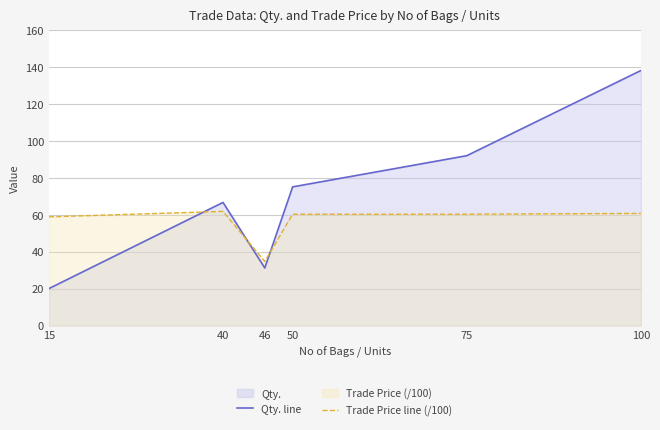

What is the lowest value of the Trade Price line (/100) series?

34.7